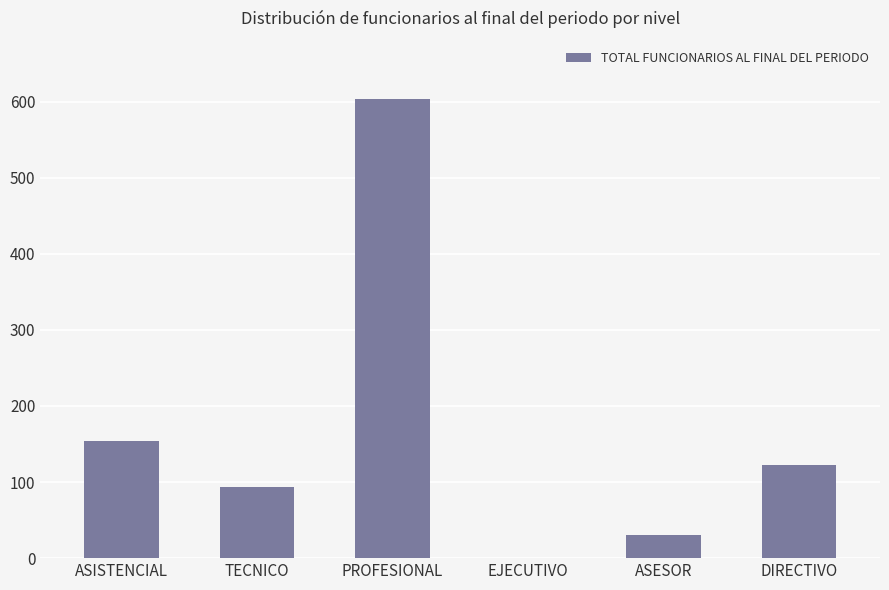

What is the sum of the values at EJECUTIVO and TECNICO?

94